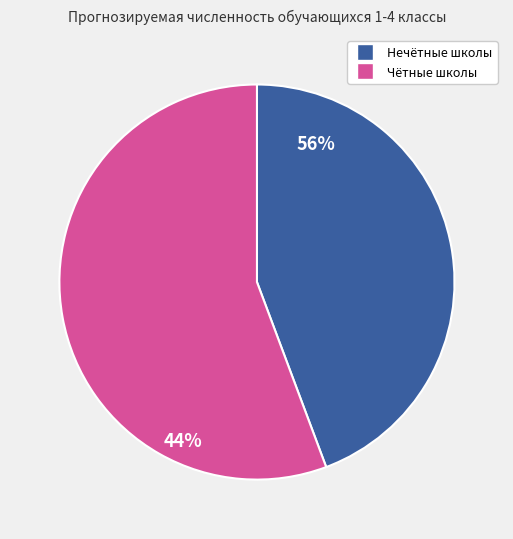

Is there a majority slice in this chart?

Yes